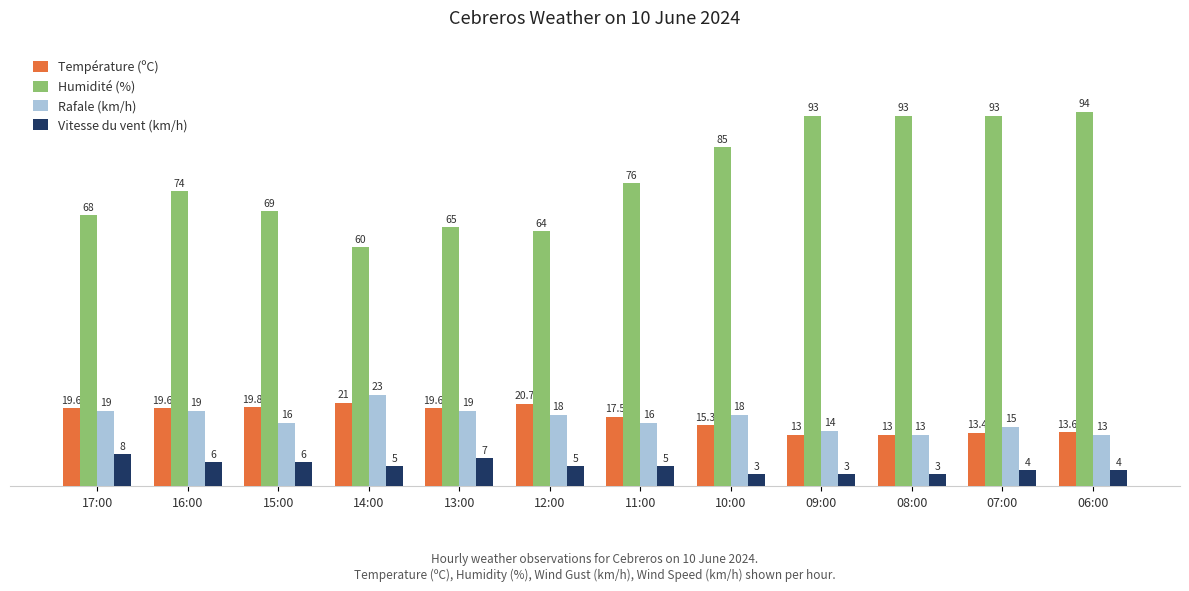

How many data points in Température (ºC) are above 19?

6